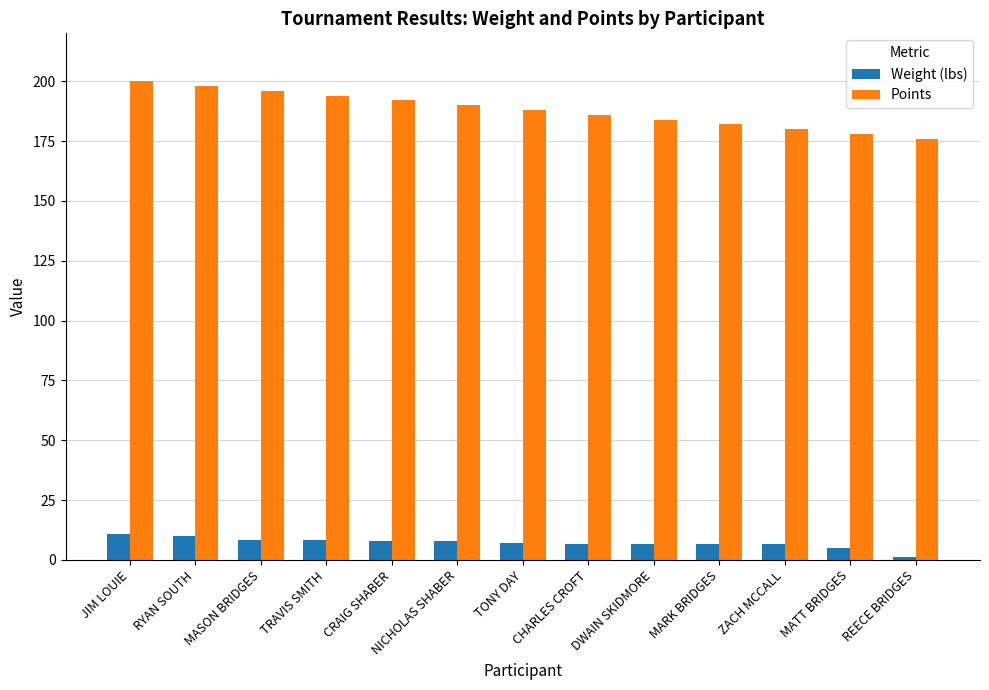

How many data points does each series have?

13